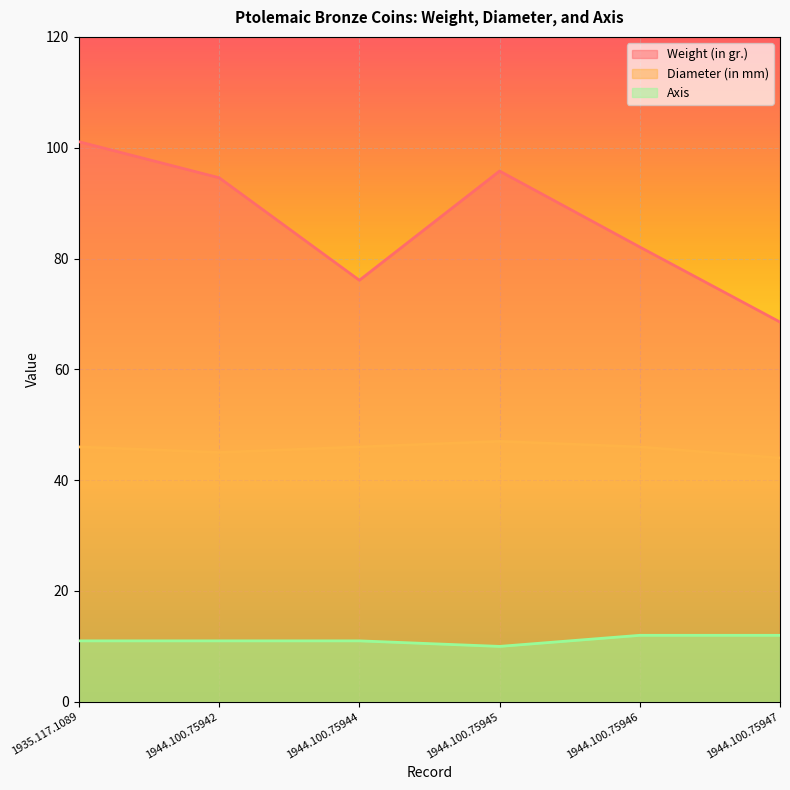

What is the total value across all series at 1944.100.75947?

124.5